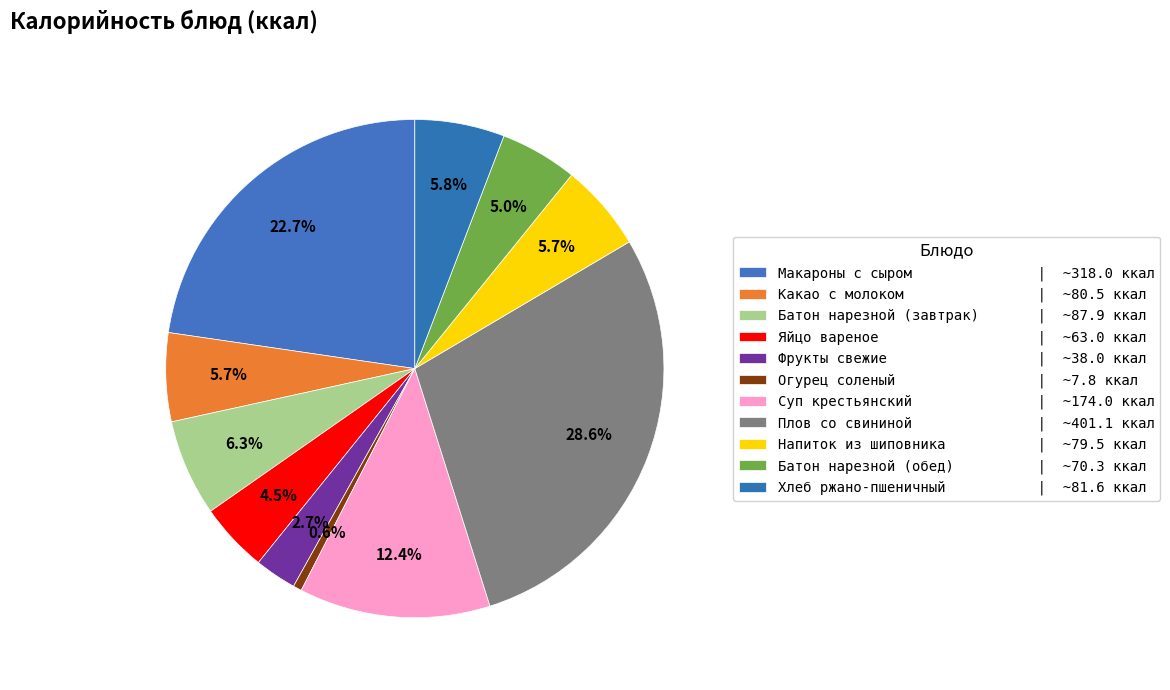

Does any single category account for the majority?

No